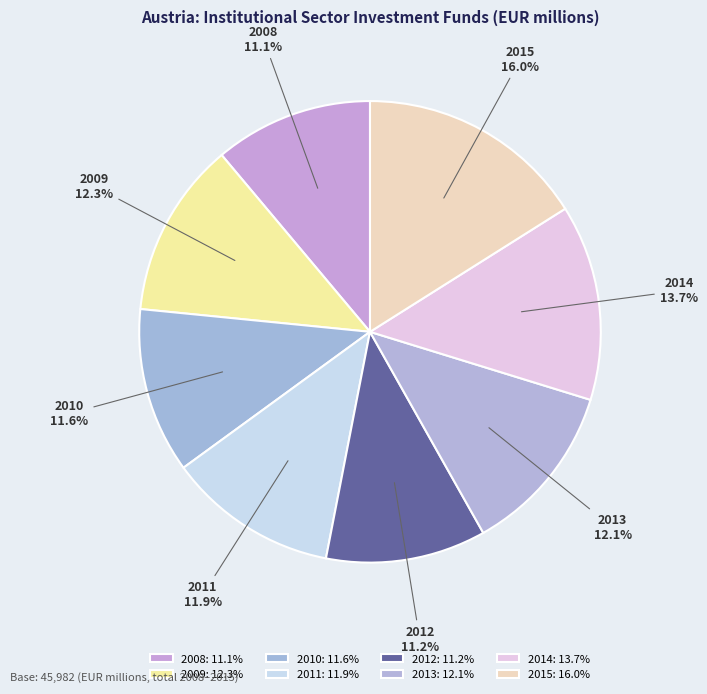

Combined, what portion of the pie is 2008 and 2010?

22.7%